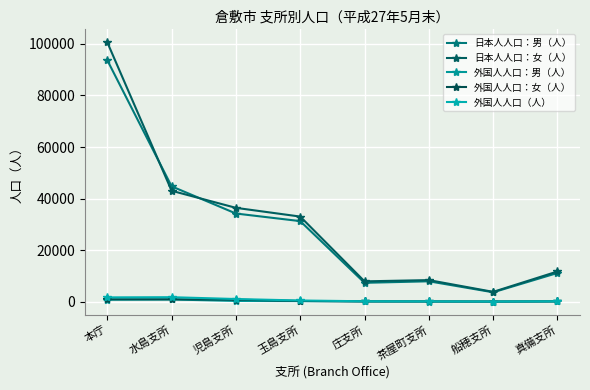

Rank the series by their maximum value, from lowest to highest.

外国人人口：男（人）, 外国人人口：女（人）, 外国人人口（人）, 日本人人口：男（人）, 日本人人口：女（人）